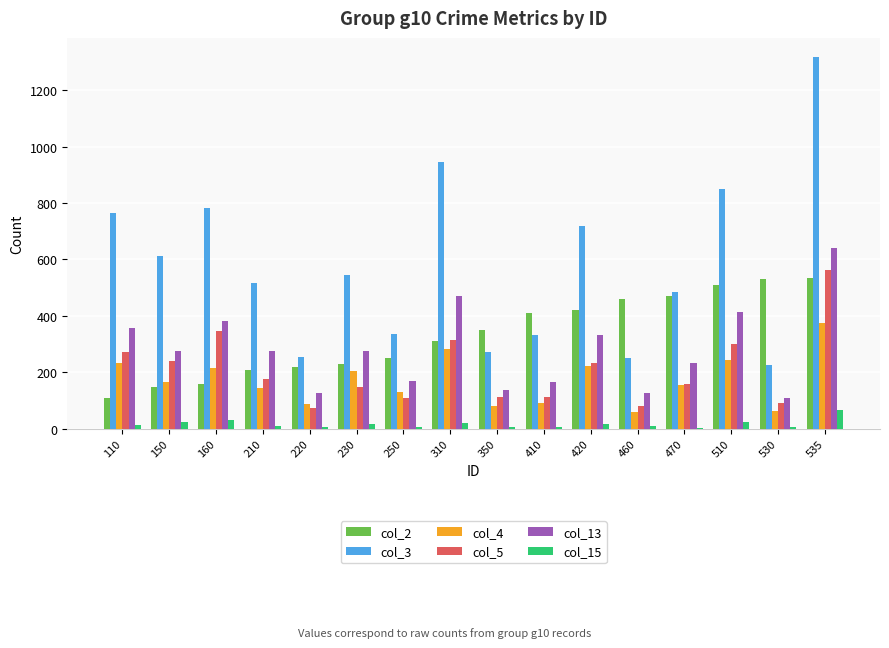

Where does the col_5 series first go above 177?

110